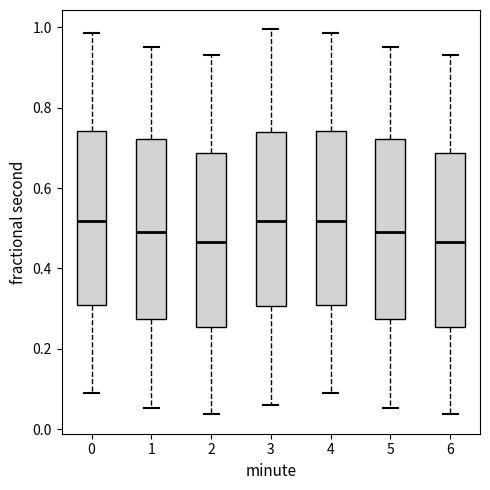

Reading left to right, read every box against the y-axis: the position of its median line, the range the box covers, and the ends of its whiskers. The values are not printed on the chart, so give them approximately, as read against the axis.

0: median 0.52, box 0.30 to 0.74, whiskers 0.08 to 0.98
1: median 0.50, box 0.28 to 0.72, whiskers 0.06 to 0.96
2: median 0.46, box 0.26 to 0.68, whiskers 0.04 to 0.94
3: median 0.52, box 0.30 to 0.74, whiskers 0.06 to 1.00
4: median 0.52, box 0.30 to 0.74, whiskers 0.08 to 0.98
5: median 0.50, box 0.28 to 0.72, whiskers 0.06 to 0.96
6: median 0.46, box 0.26 to 0.68, whiskers 0.04 to 0.94